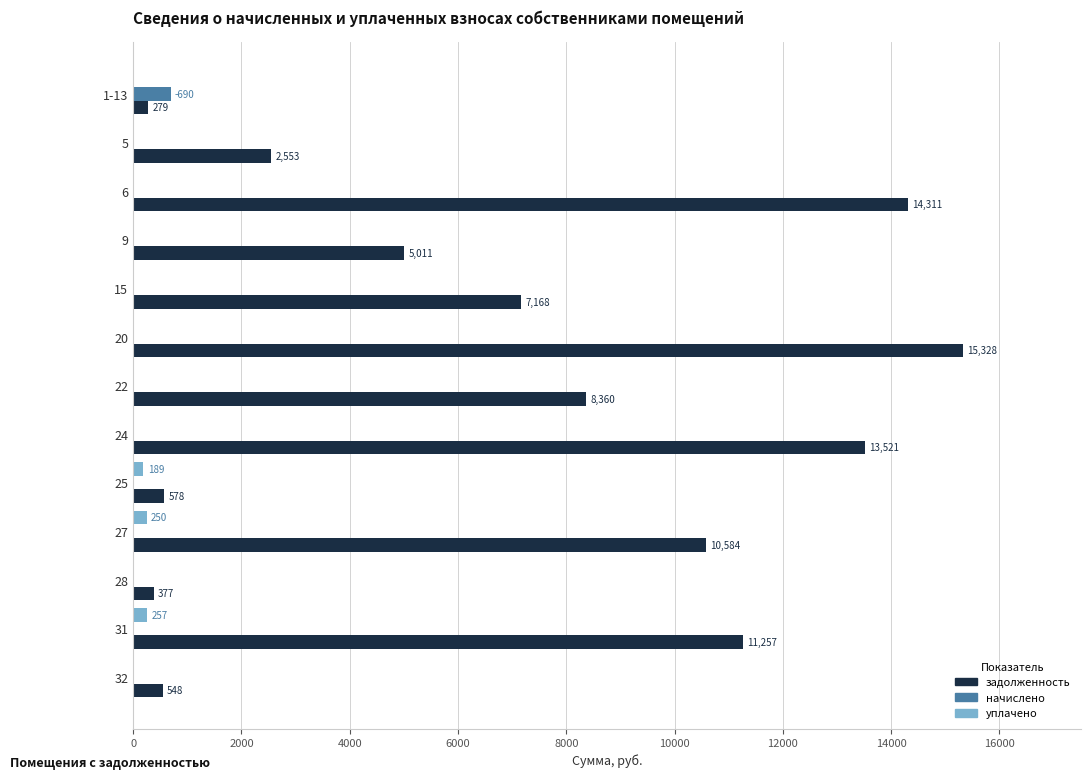

What is the greatest value displayed?

15328.1